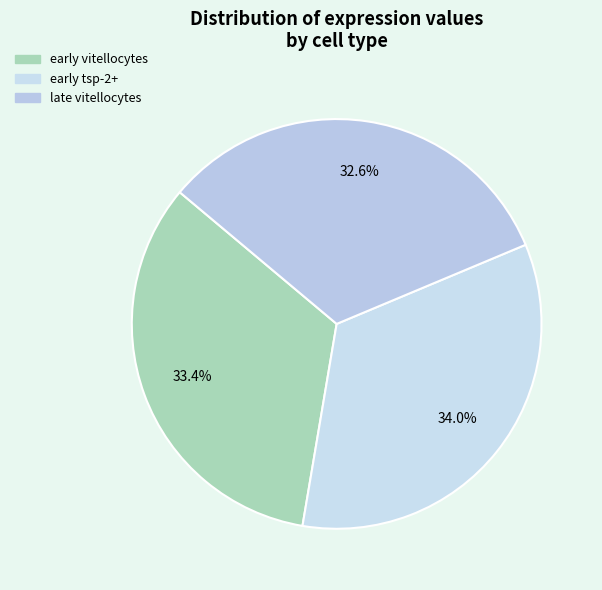

The early tsp-2+ slice represents 21% of the pie. True or false?

False